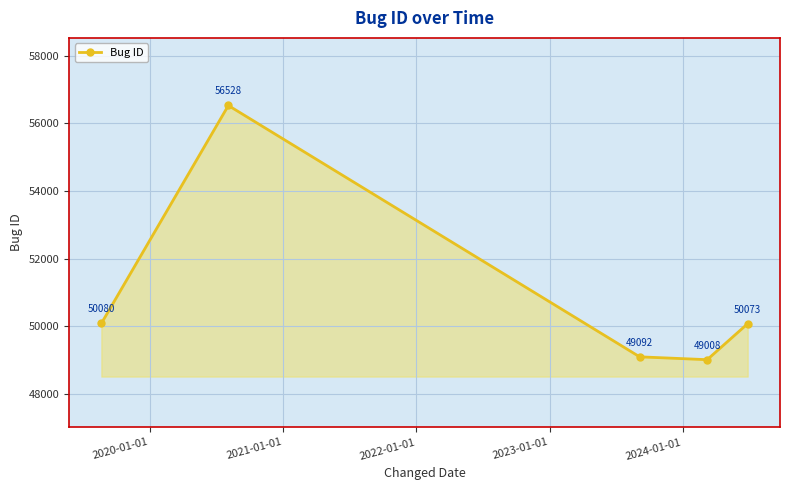

Reading right to left, what are all the values shown in this chart?

50073	49008	49092	56528	50080